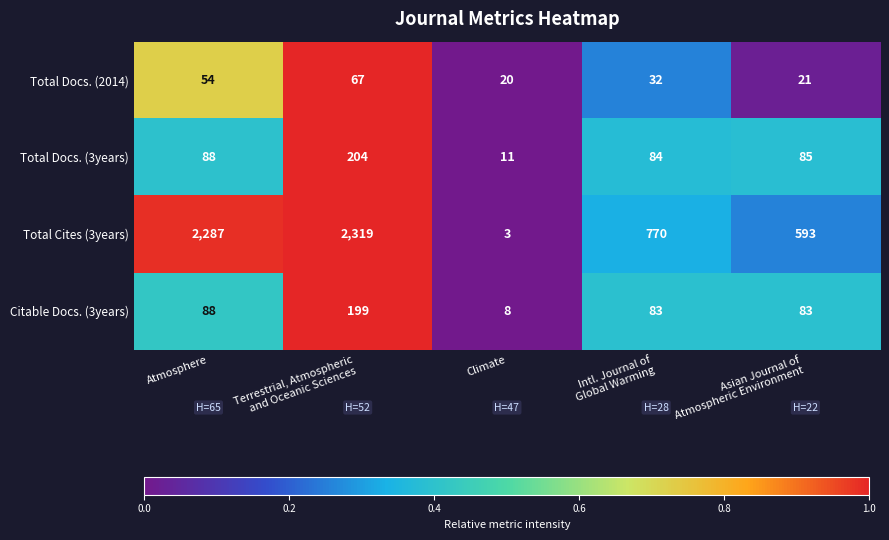

At which category is the sum across all series the highest?

Terrestrial, Atmospheric
and Oceanic Sciences